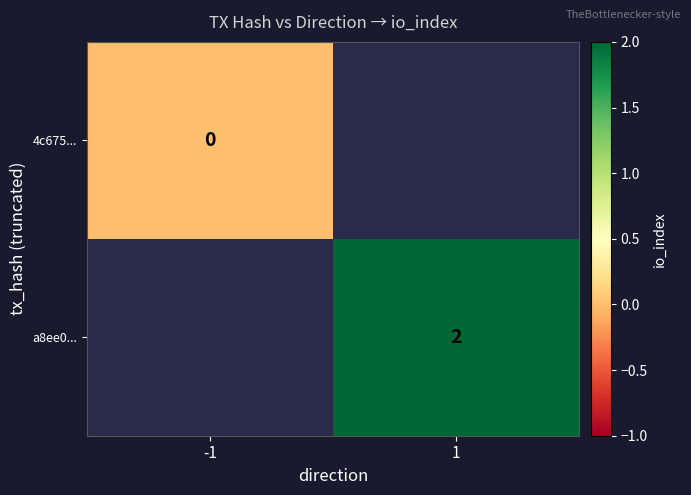

What is the greatest value displayed?

2.0